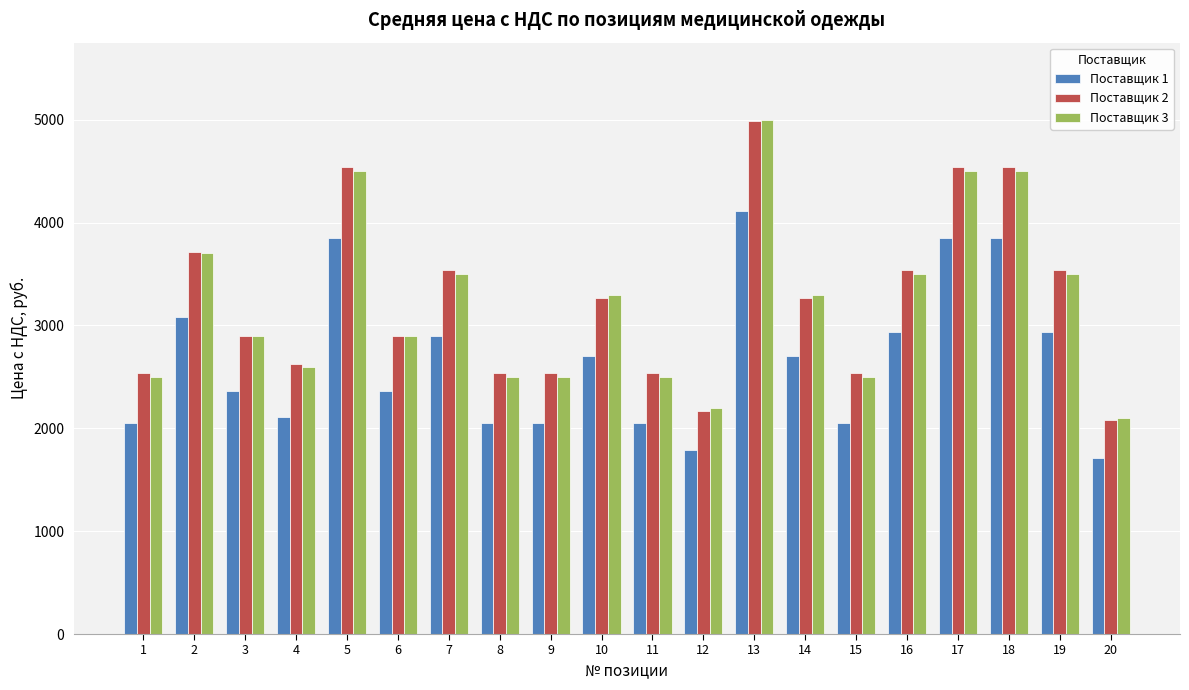

Which category has the lowest value across all series?

20